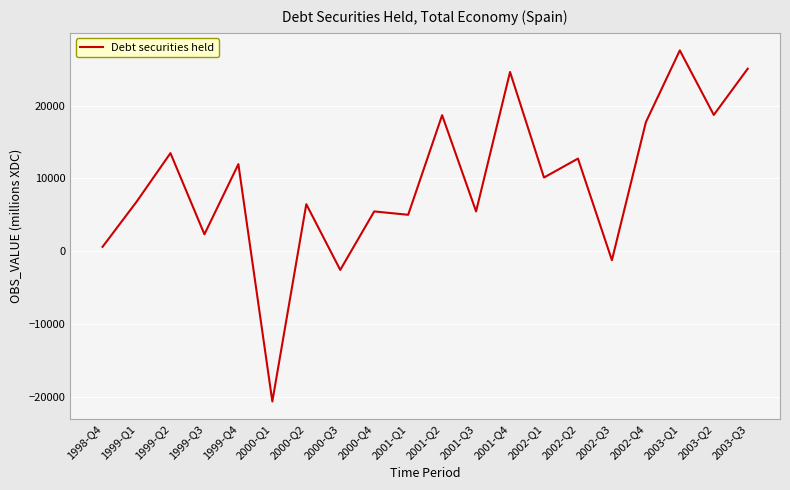

Which category has the lowest value across all series?

2000-Q1